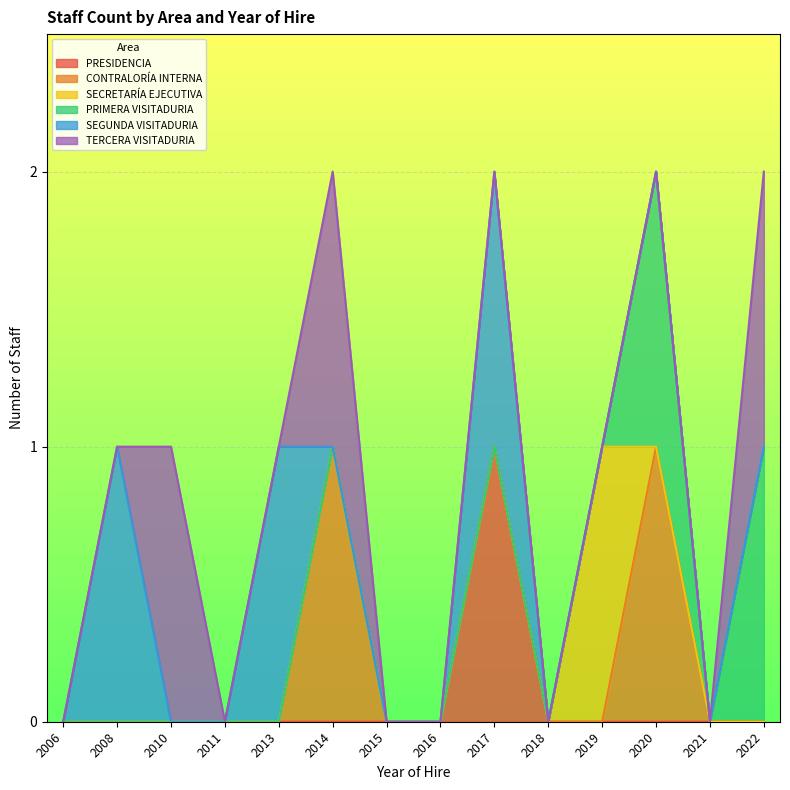

True or false: TERCERA VISITADURIA and PRIMERA VISITADURIA intersect in this chart.

False